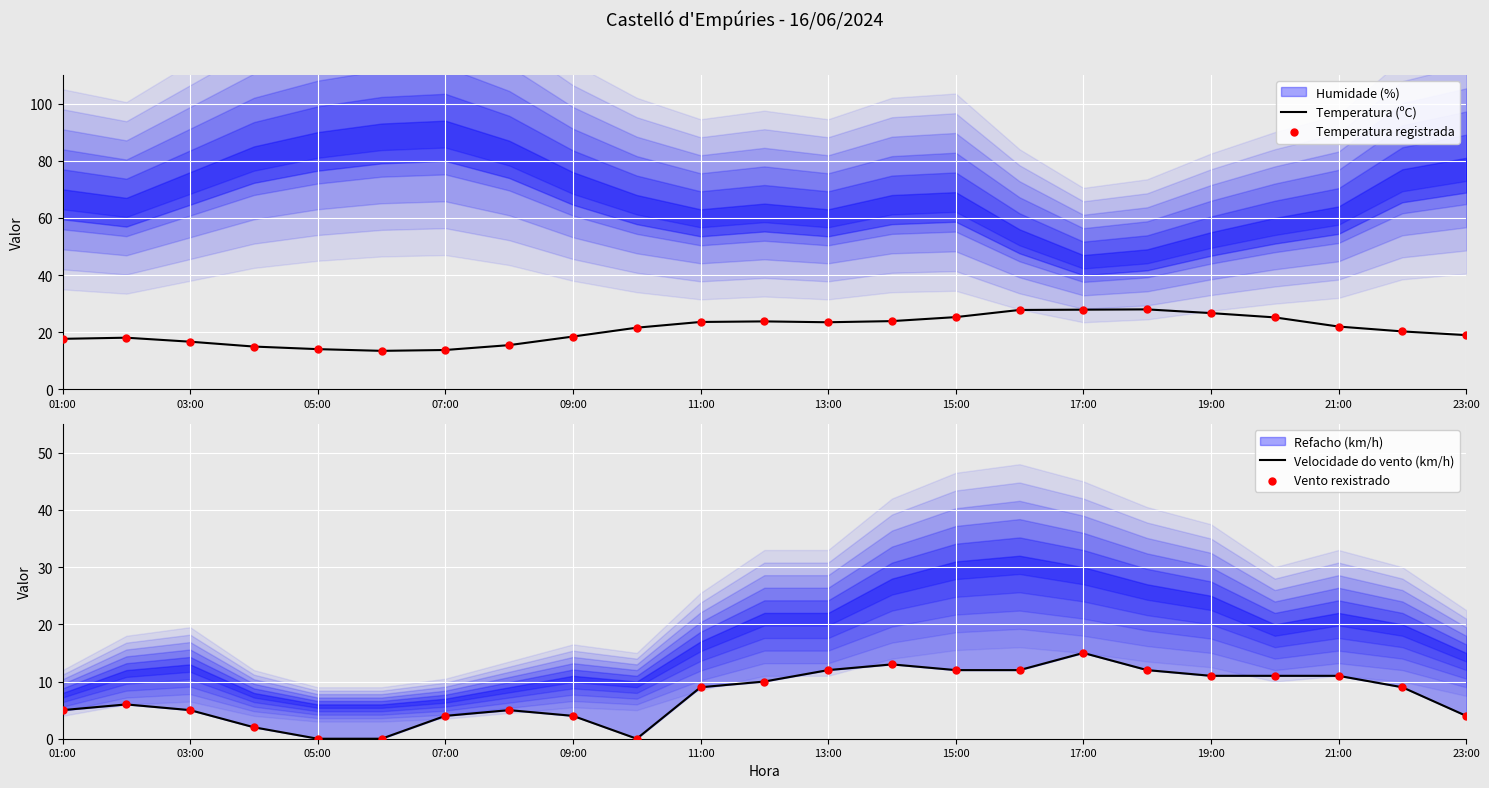

Which series has the largest total across all categories?

Temperatura (ºC)